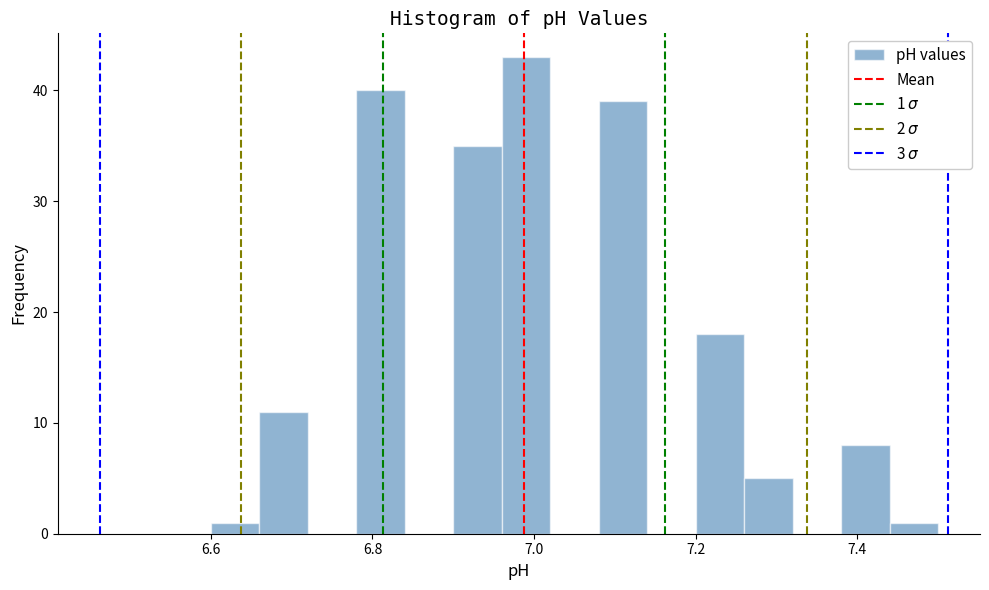

Read against the x-axis, roughly where is the centre of the tallest bar?

7.00